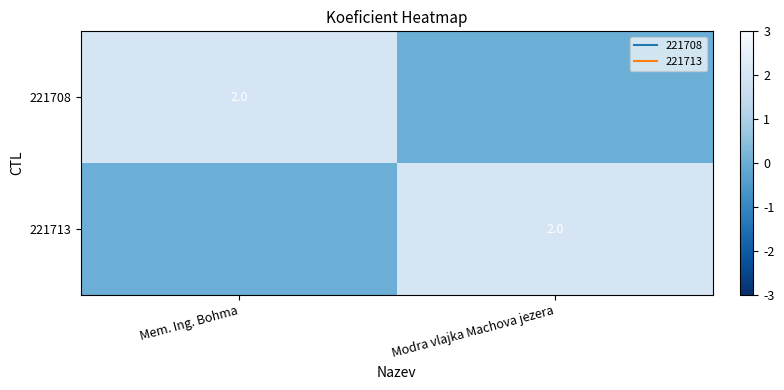

Is the value of 221708 at Modra vlajka Machova jezera greater than the value of 221713 at Mem. Ing. Bohma?

No